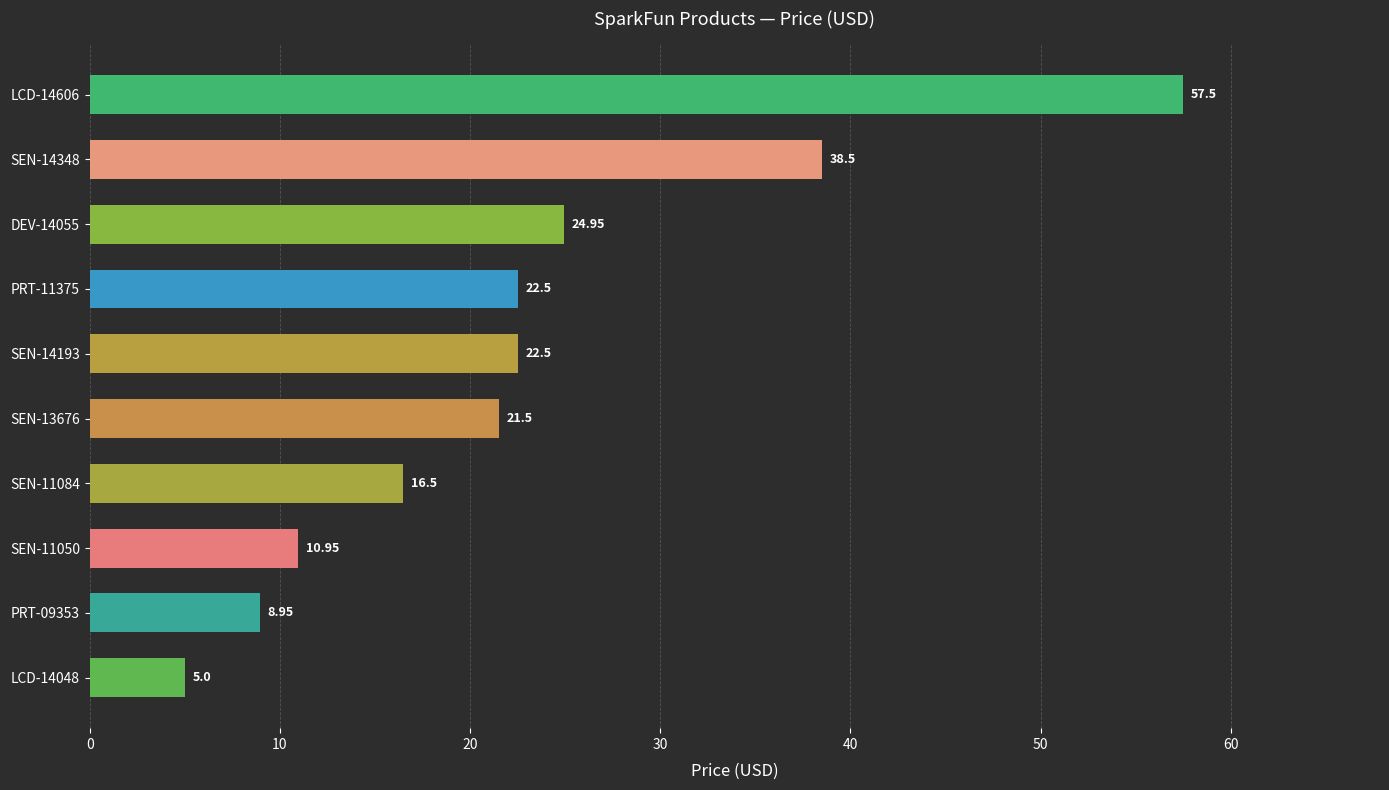

Are the bars grouped side by side (vs. stacked)?

No